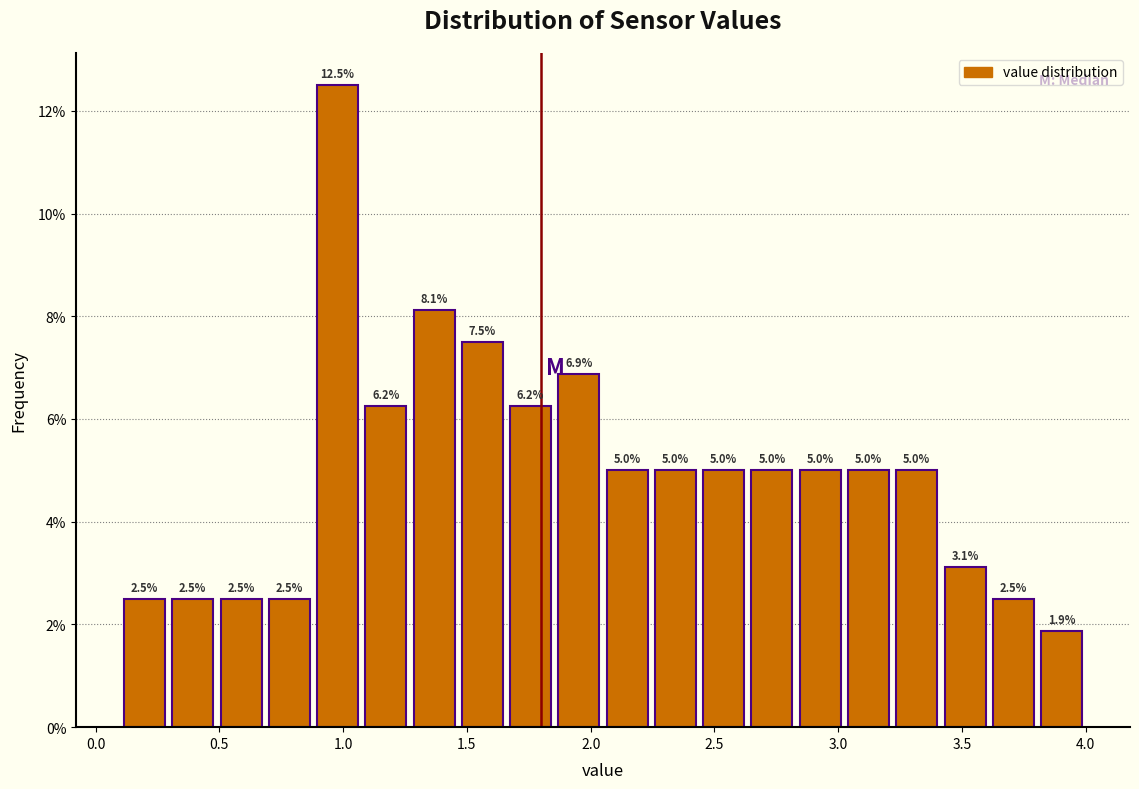

Around what value on the x-axis is the tallest bar? Give the approximate position of its centre, as read against the axis.

1.00